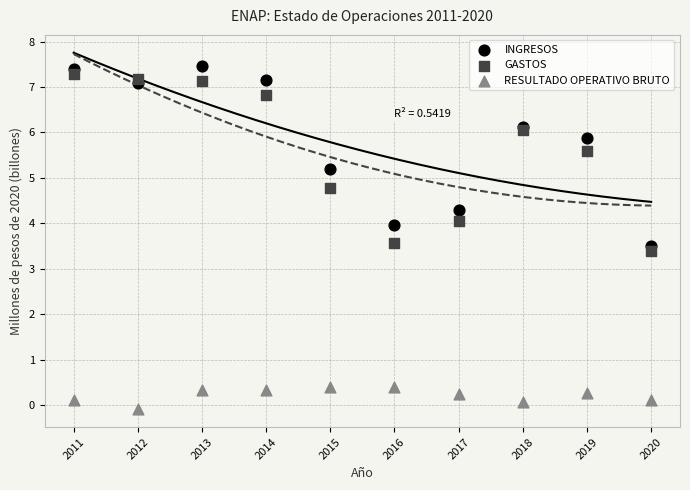

Across all series, what Y value is closest to 3?

3.4